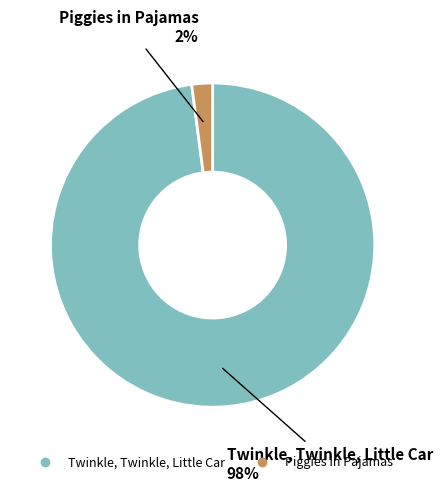

Is the sum of Twinkle, Twinkle, Little Car and Piggies in Pajamas greater than half?

Yes